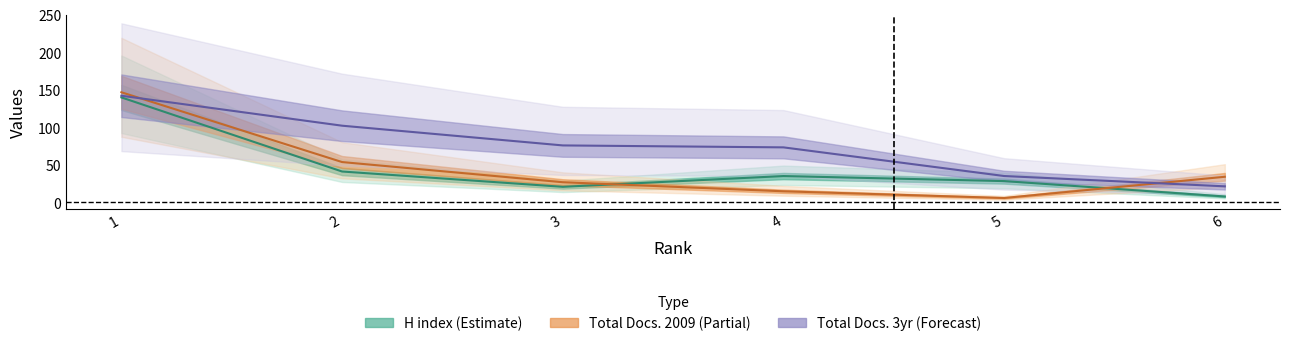

What is the value of the Total Docs. (3years) point at the 2nd from the left?

102.0